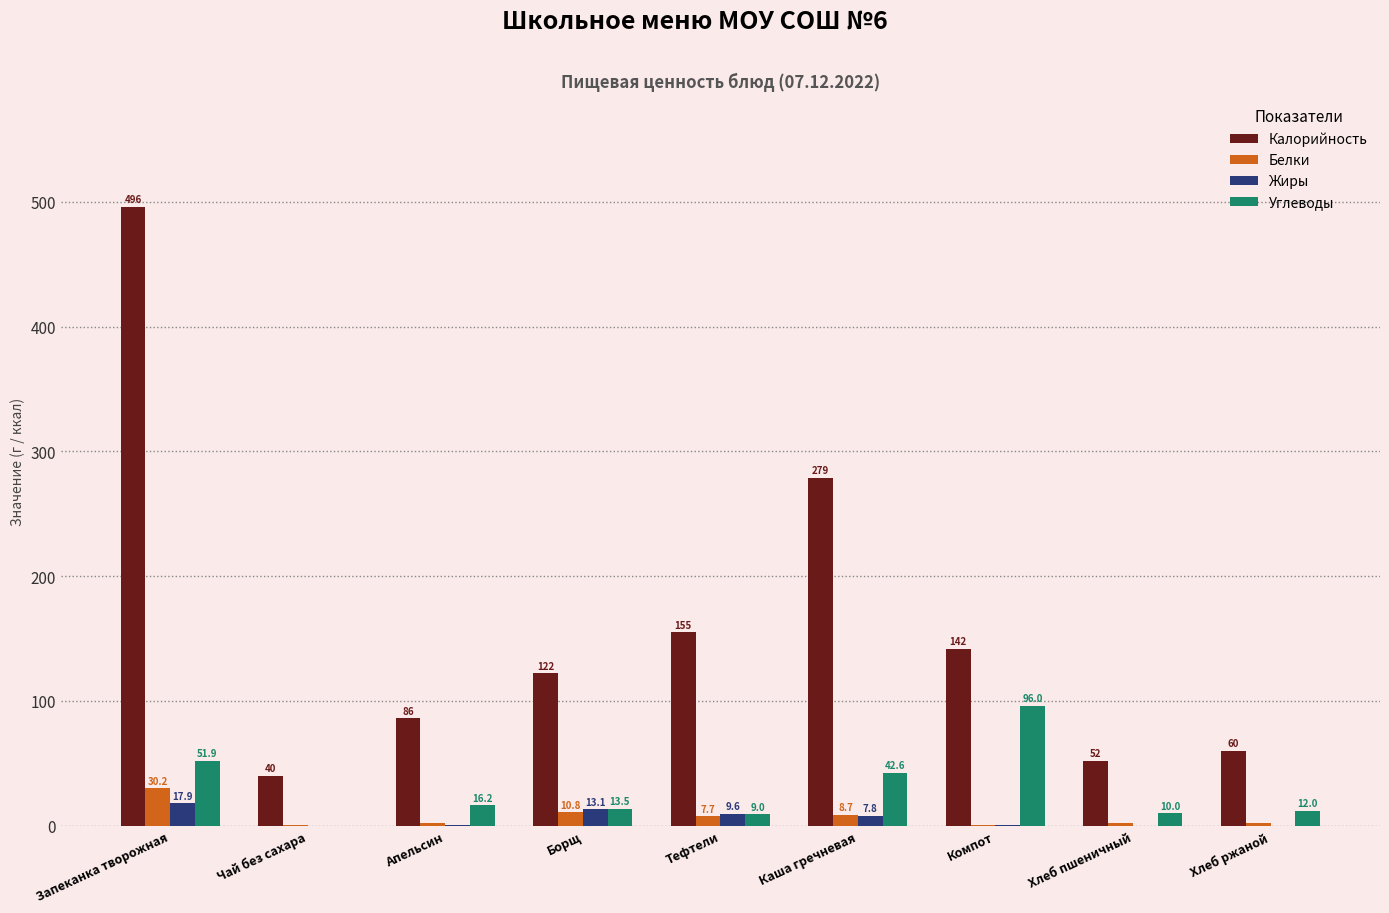

What is the total value across all series at Борщ?

159.4